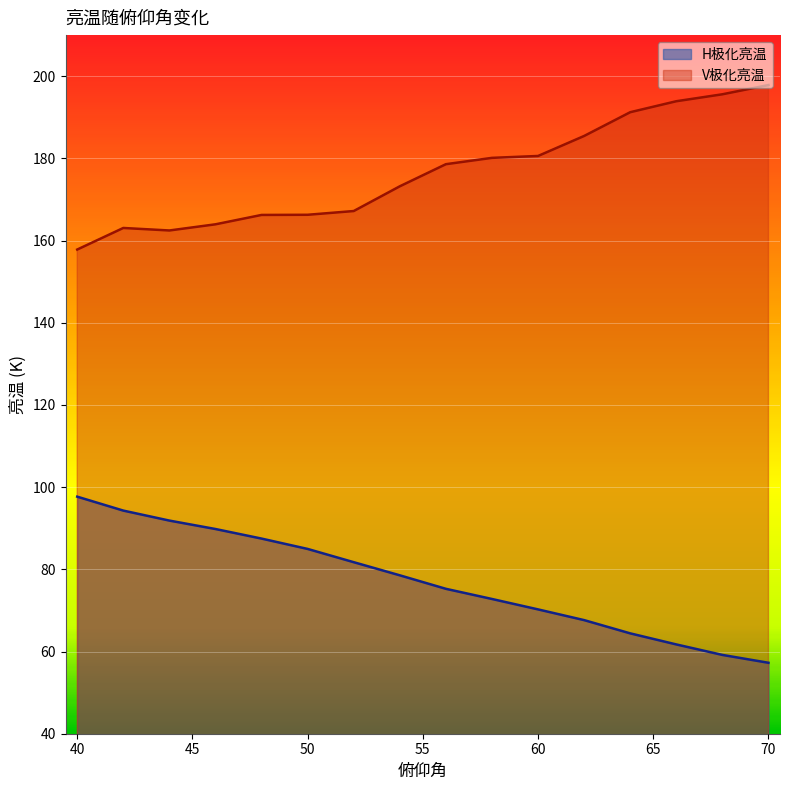

Where is H极化亮温 nearest to the value 77?

54